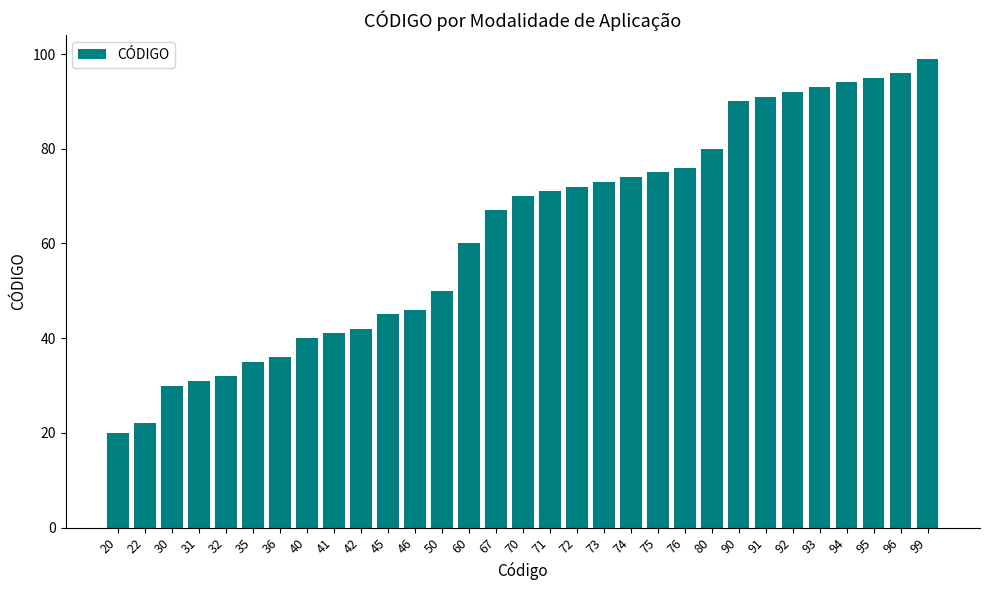

What is the difference between the values at 75 and 93?

18